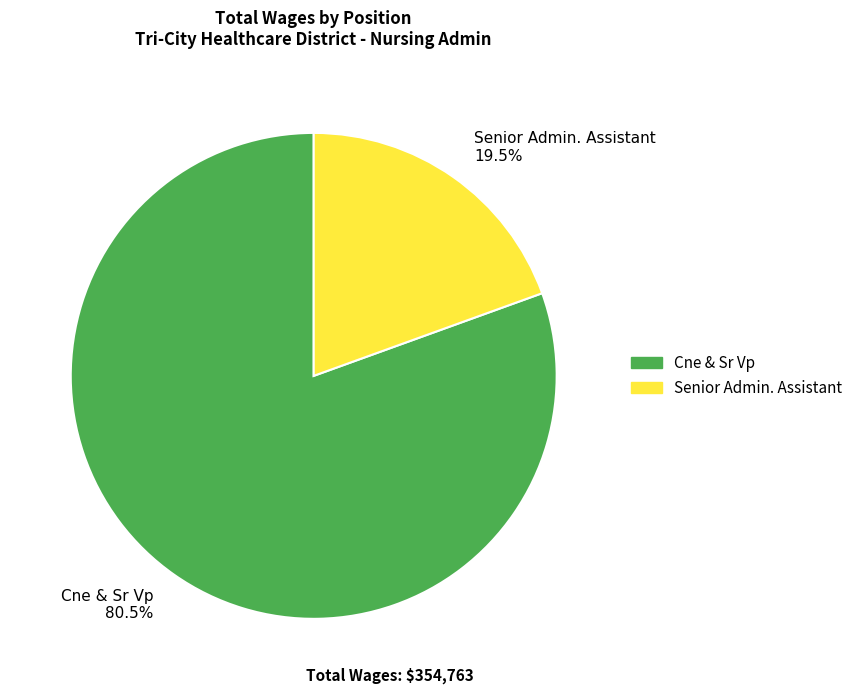

Count the number of slices in the pie.

2